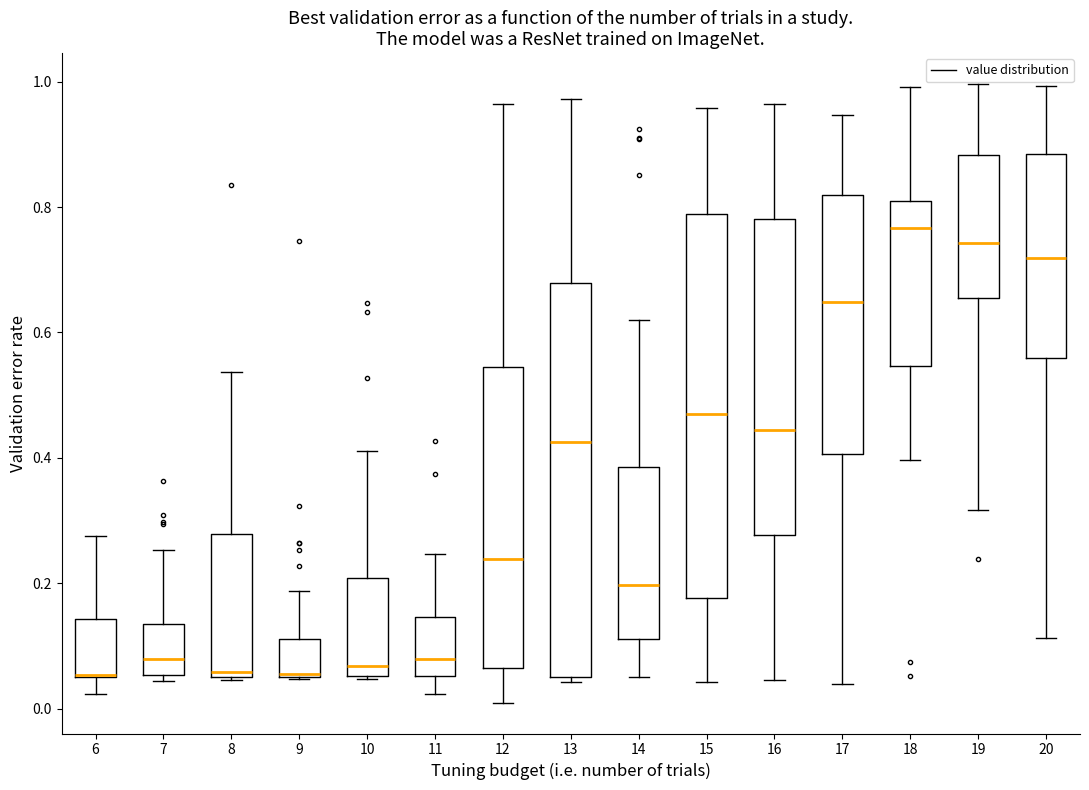

Where does the median line of the box at x = 20 sit on the y-axis? The values are not printed on the chart, so give them approximately, as read against the axis.

0.72